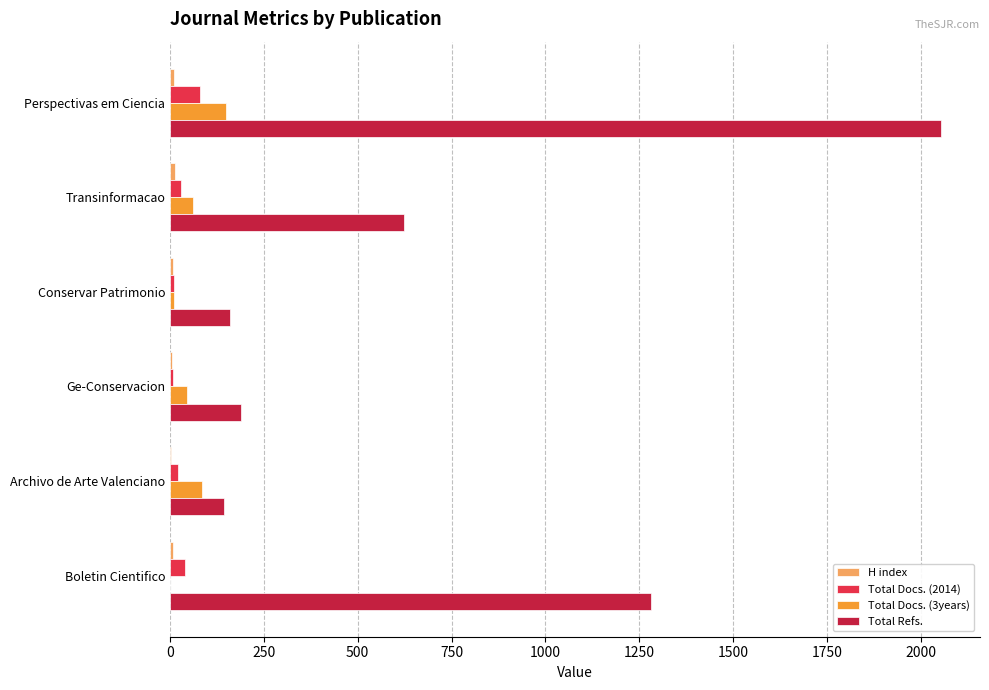

At which category is the sum across all series the highest?

Perspectivas em Ciencia